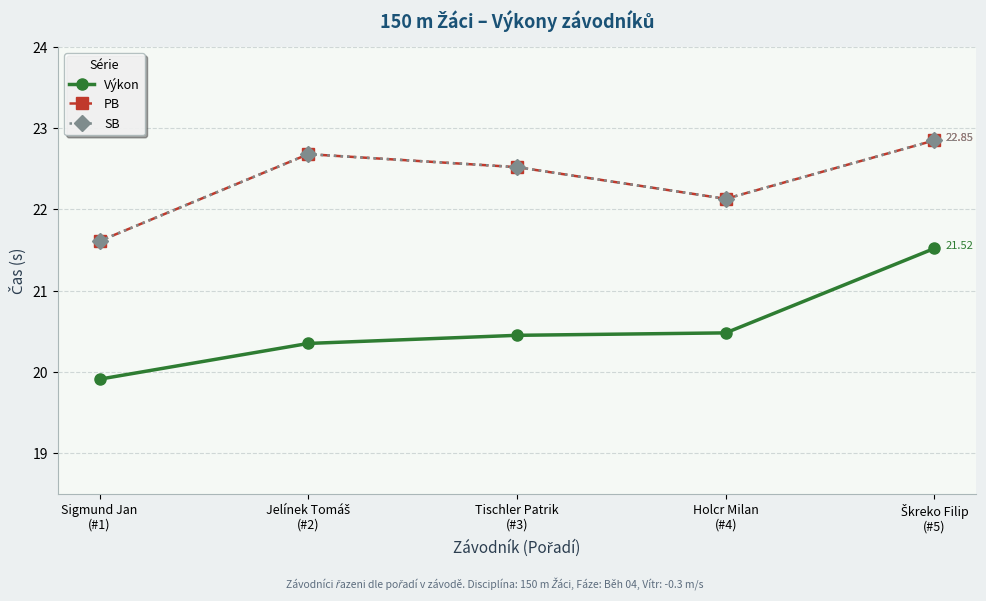

What is the label of the 3rd point from the left?

Tischler Patrik
(#3)